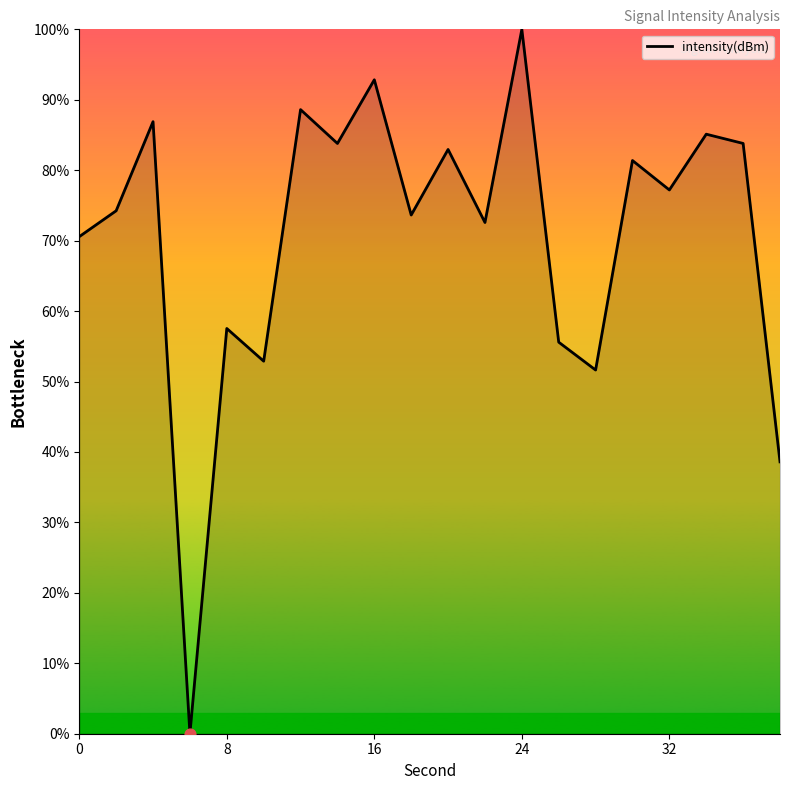

What is the difference between the maximum and minimum values?

100.0